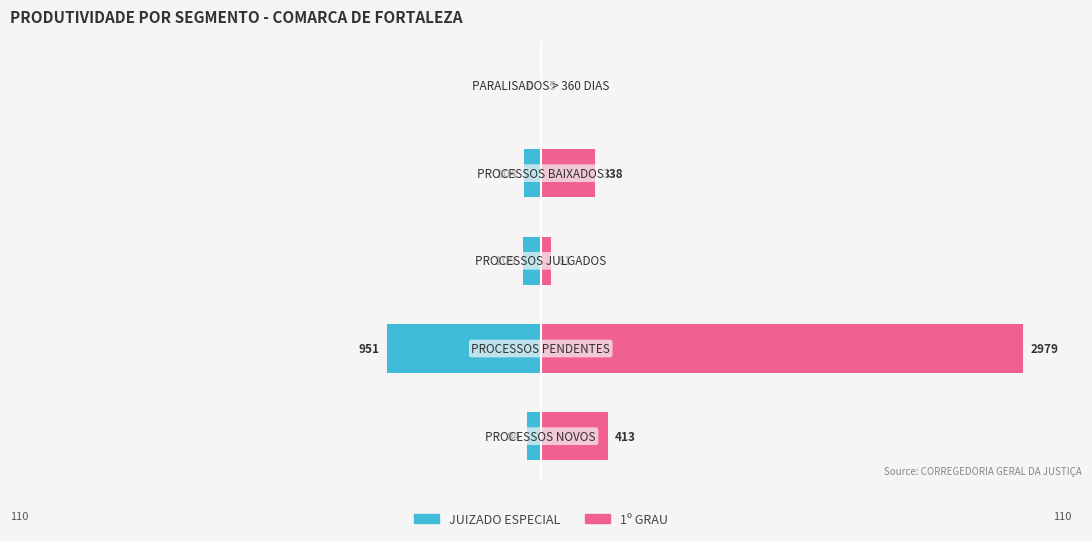

The JUIZADO ESPECIAL series shows -2.5 at 2. True or false?

False